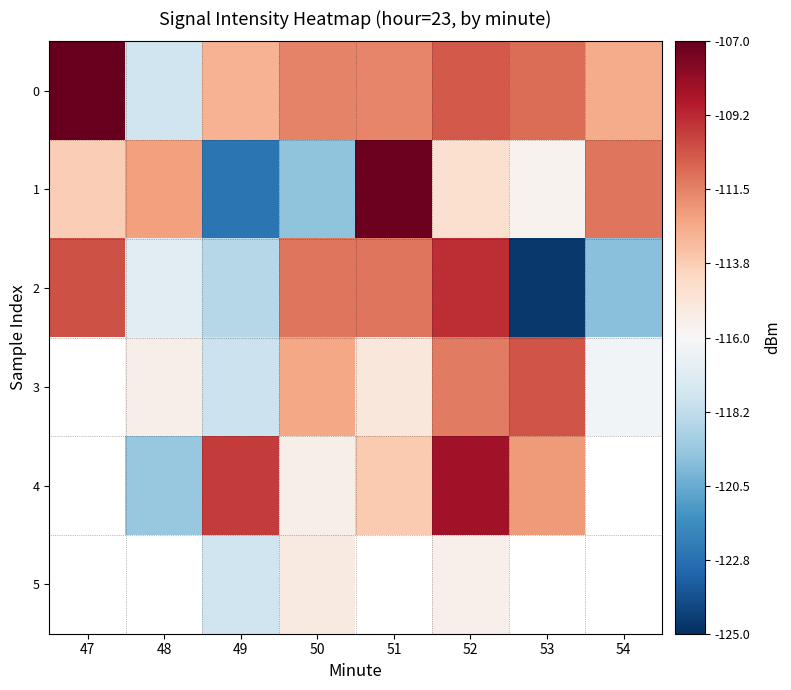

At how many categories does at least one series exceed -116?

8